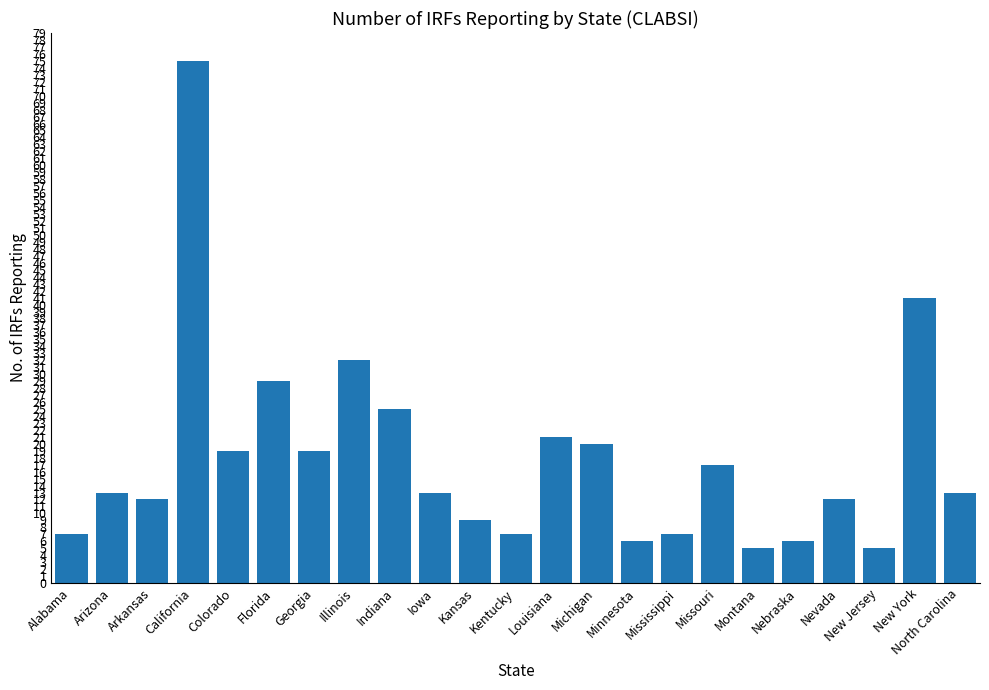

Is it true that the value at Arizona is 23?

False